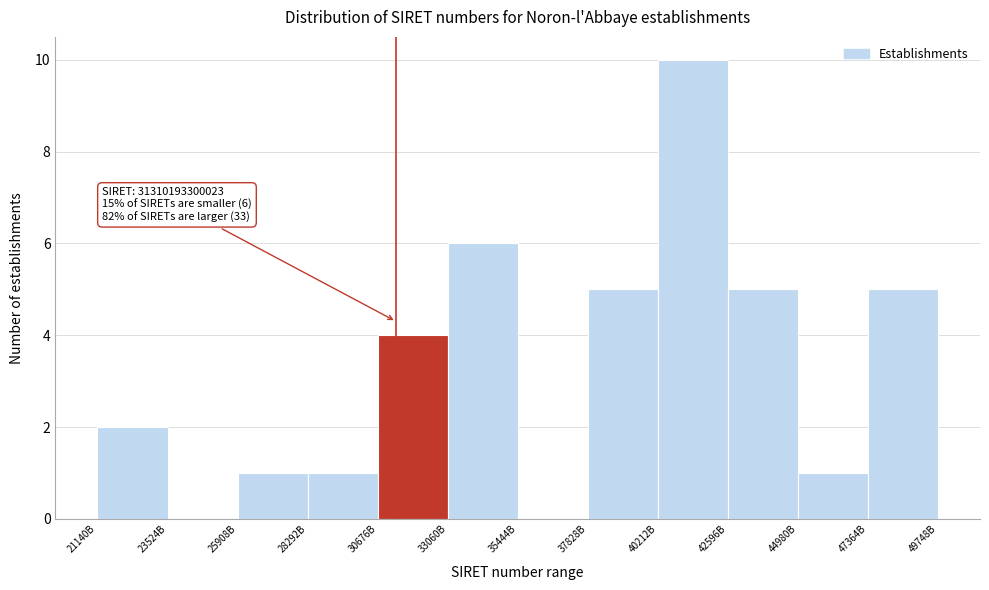

Reading right to left, transcribe all the data shown in this chart.

47364B=5	44980B=1	42596B=5	40212B=10	37828B=5	35444B=0	33060B=6	30676B=4	28292B=1	25908B=1	23524B=0	21140B=2